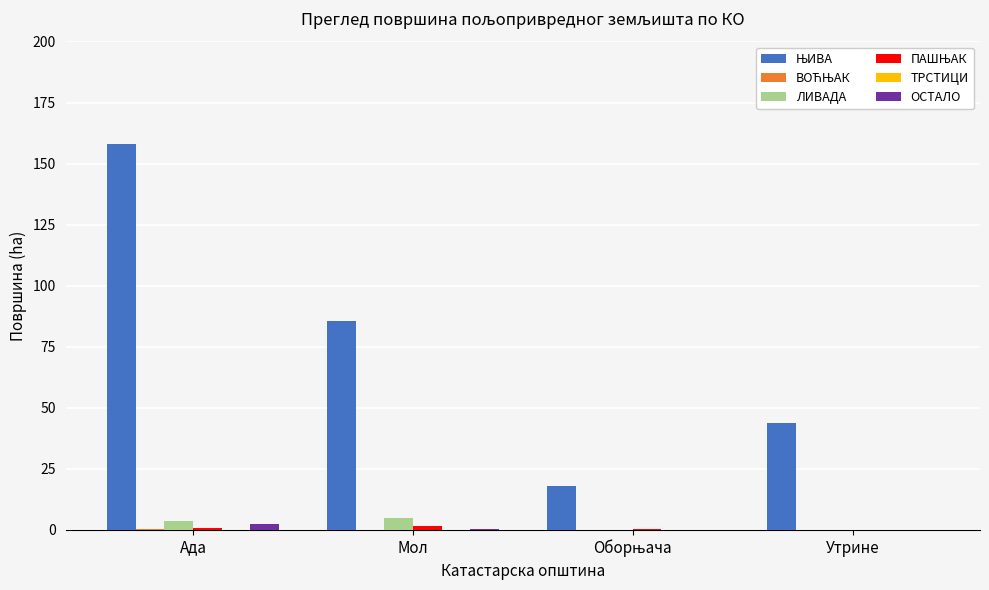

What is the total value across all series at Утрине?

43.7